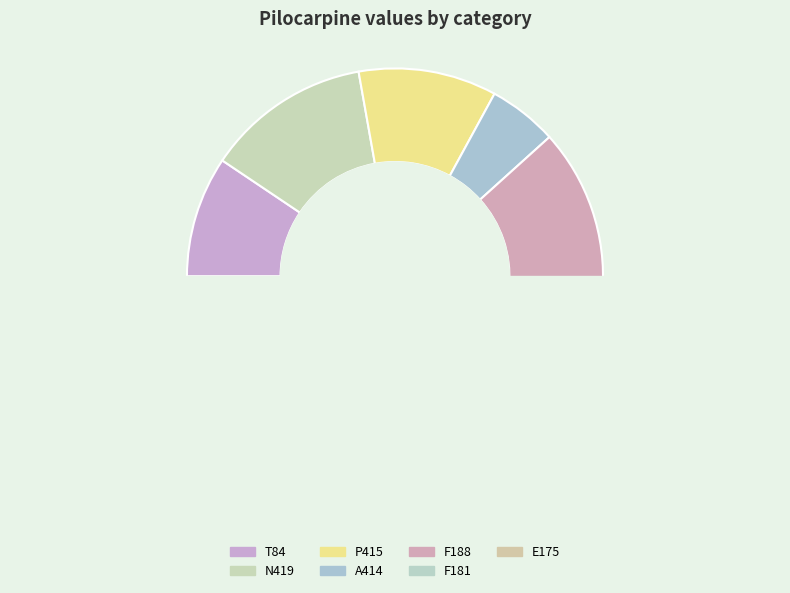

Does F181 represent more than half of the total?

No